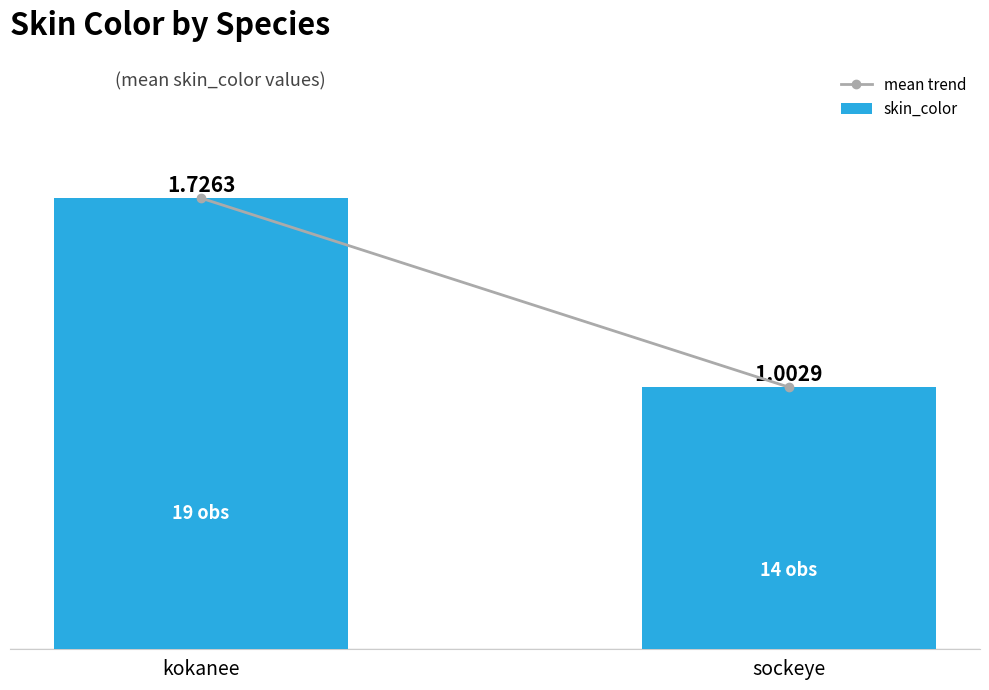

Where is the data nearest to the value 1?

sockeye